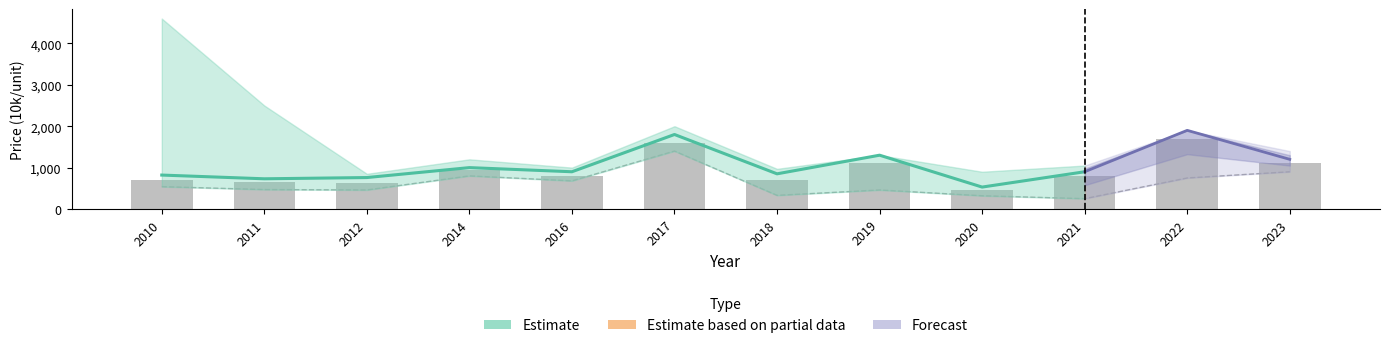

Reading left to right, extract all data points from this chart.

700	650	630	950	790	1600	700	1100	450	800	1700	1100